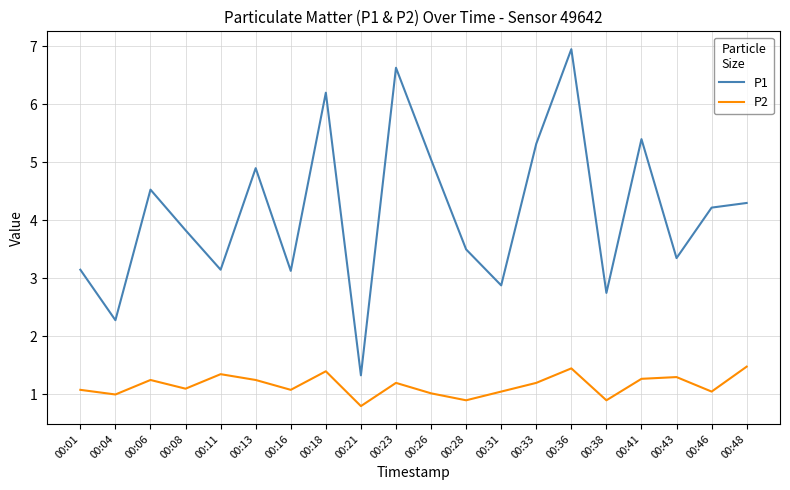

The P2 series shows 0.9 at 00:28. True or false?

True